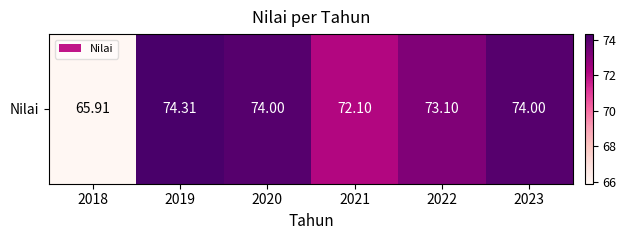

List the labels in order of value, largest first.

2019, 2020, 2023, 2022, 2021, 2018